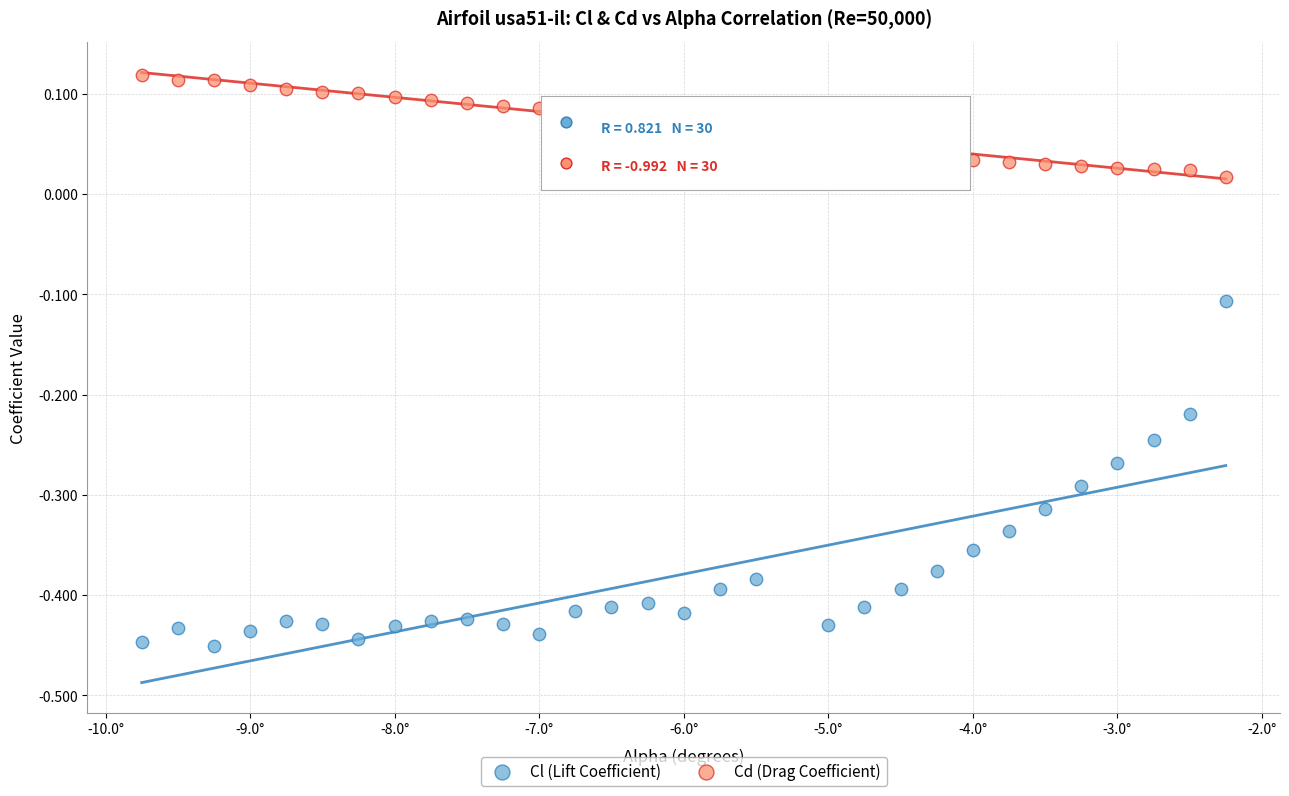

What is the X range (max minus min) for the scatter plot?

7.5